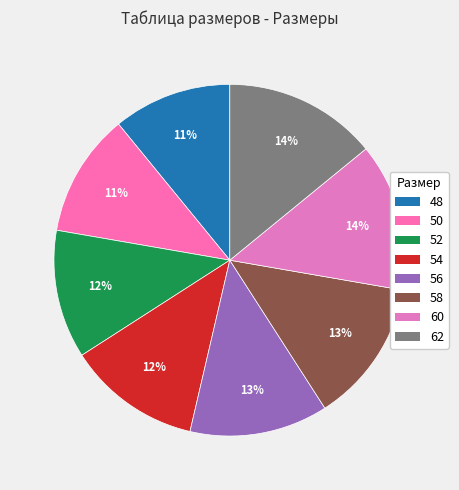

Which category has the smallest portion of the pie?

48